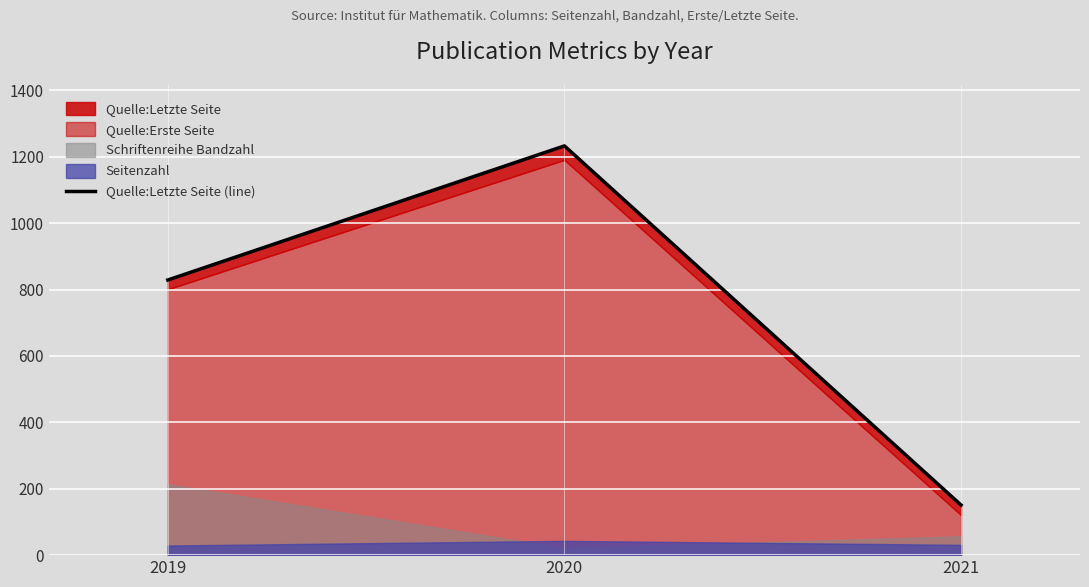

How many data points are less than 829?

1